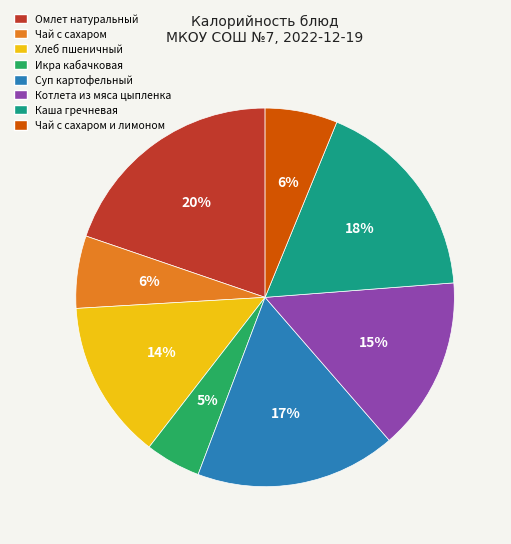

How many slices are in this pie chart?

8